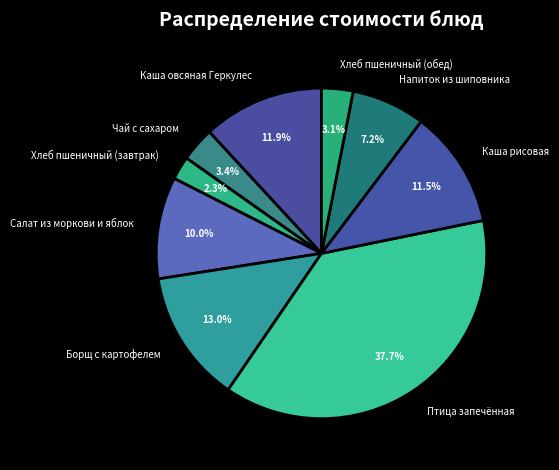

Which category has the smallest portion of the pie?

Хлеб пшеничный (завтрак)